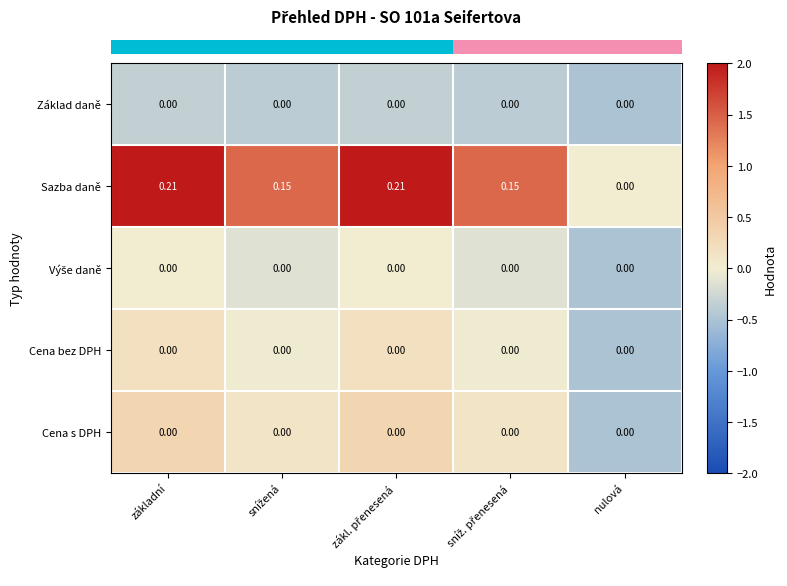

Which series has the largest range (max minus min)?

Sazba daně